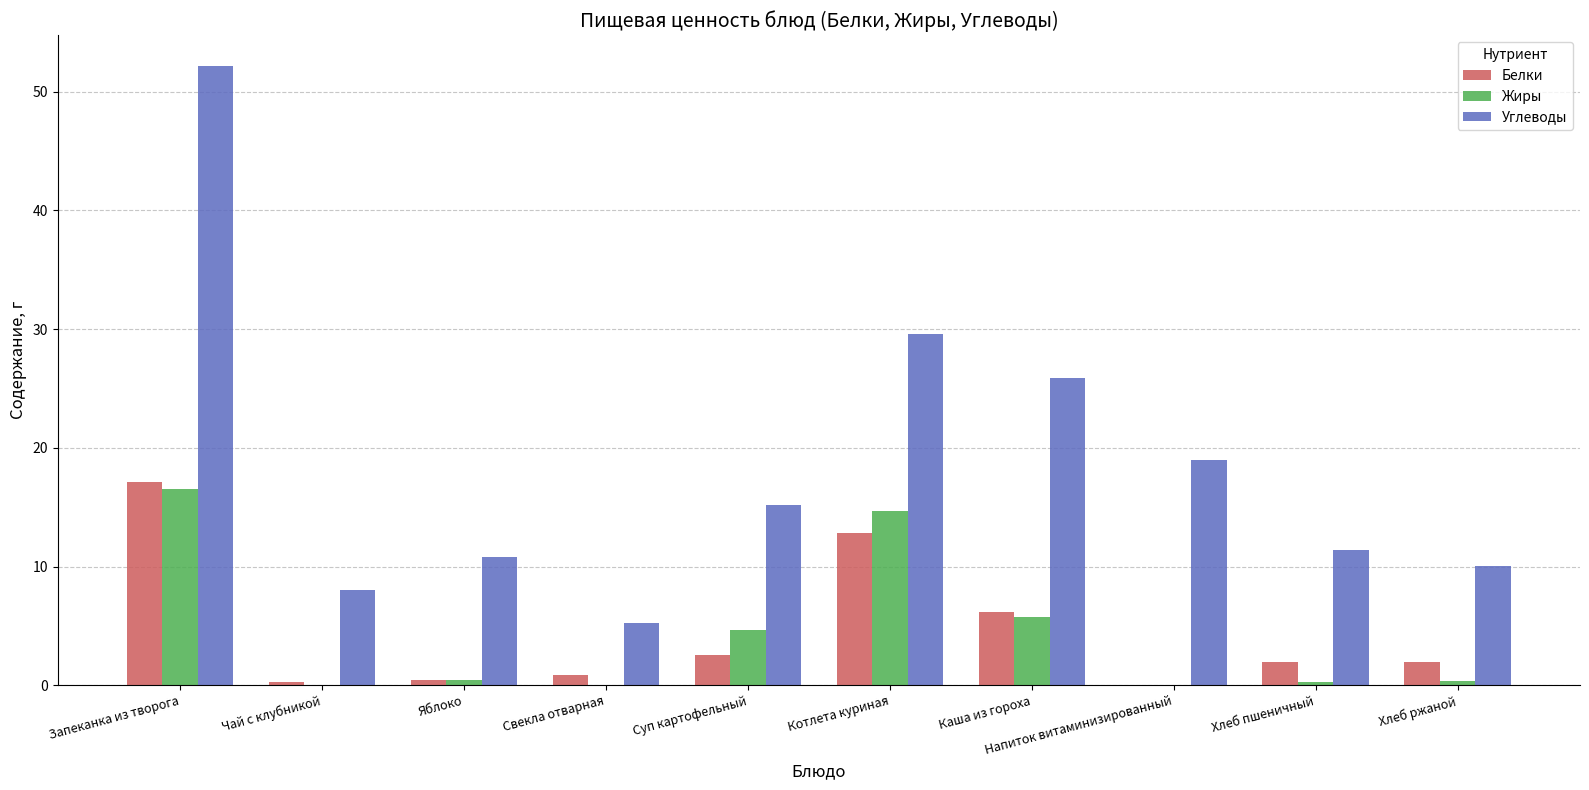

What is the greatest value displayed?

52.2